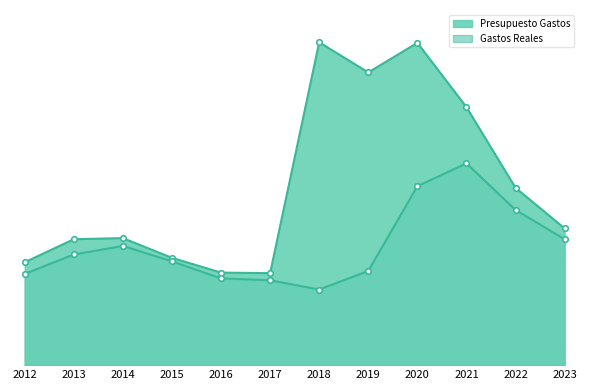

Where is Presupuesto Gastos nearest to the value 39509692?

2022